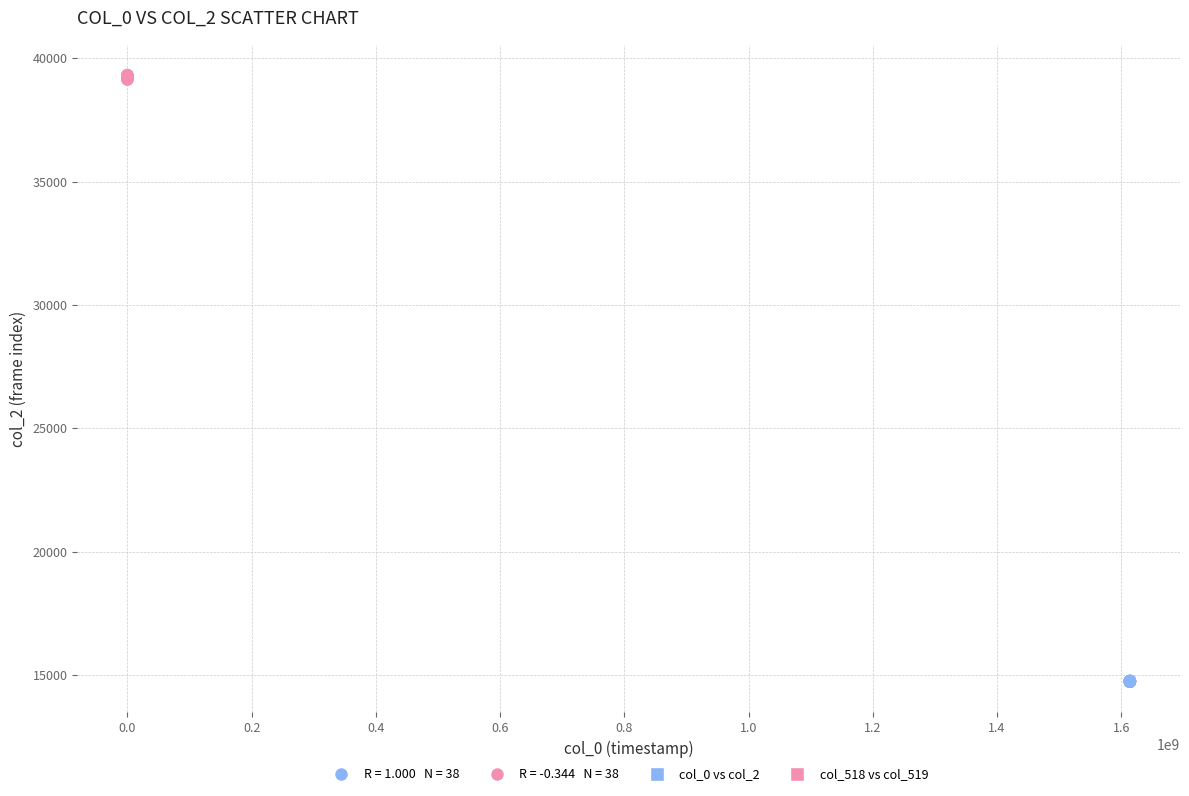

Which series contains the lowest Y value?

col_0 vs col_2